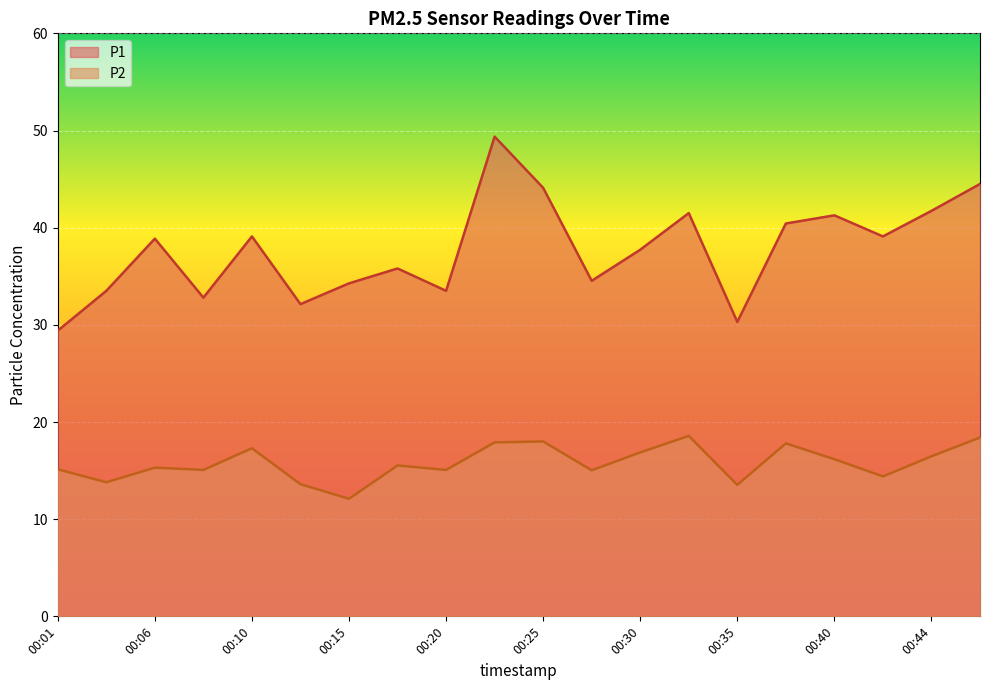

True or false: P2 and P1 intersect in this chart.

False